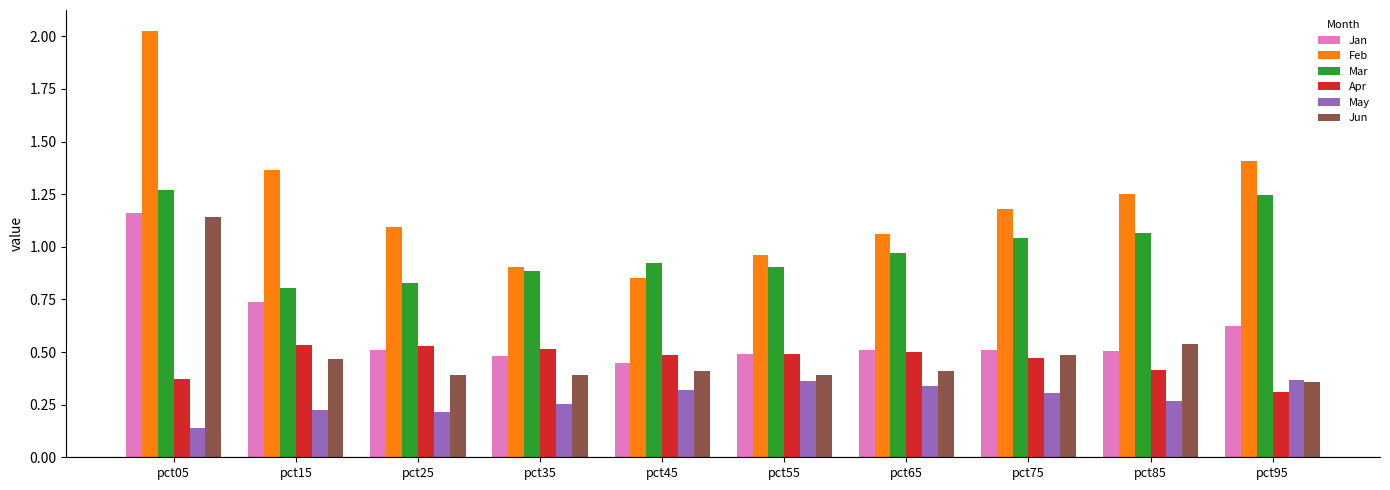

How many data points does each series have?

10